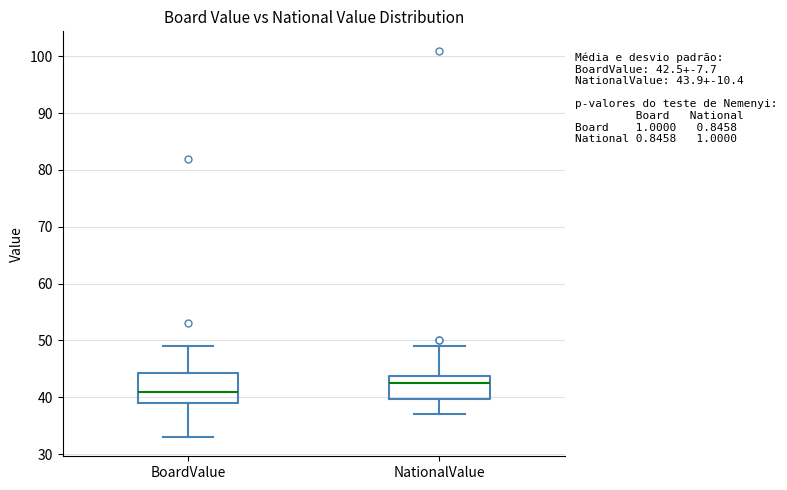

Which box is the tallest, from its lower edge to its upper edge?

BoardValue